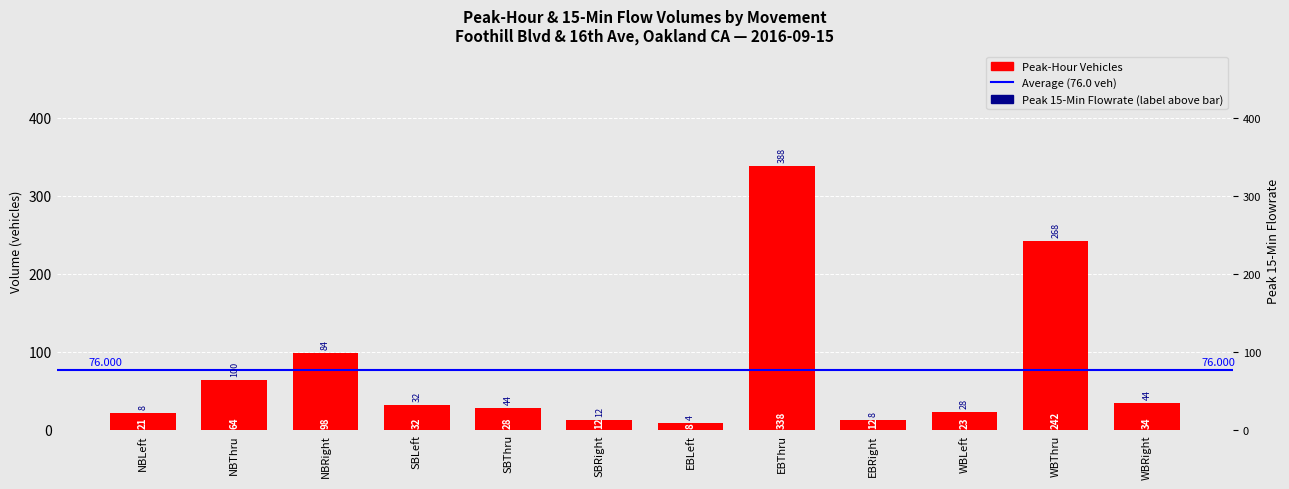

What is the label of the 2nd bar from the right?

WBThru